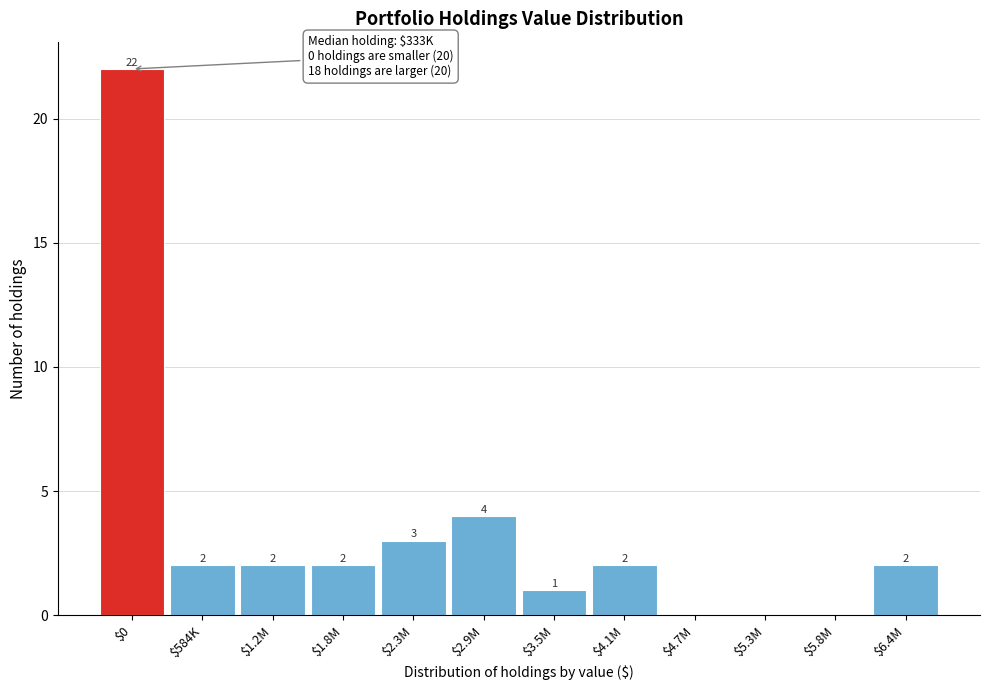

What is the maximum value shown in the chart?

22